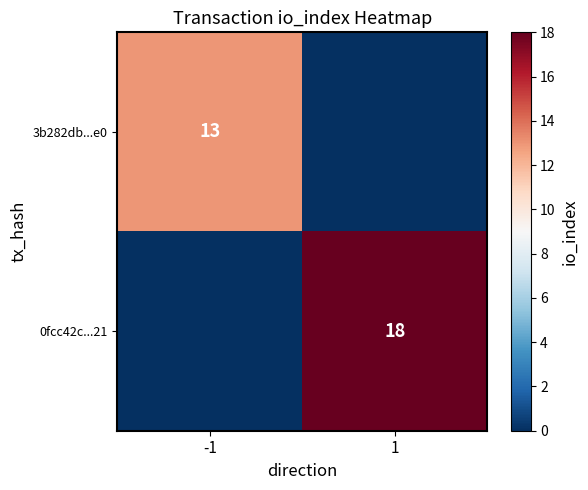

Between 1 and -1, which is larger?

-1